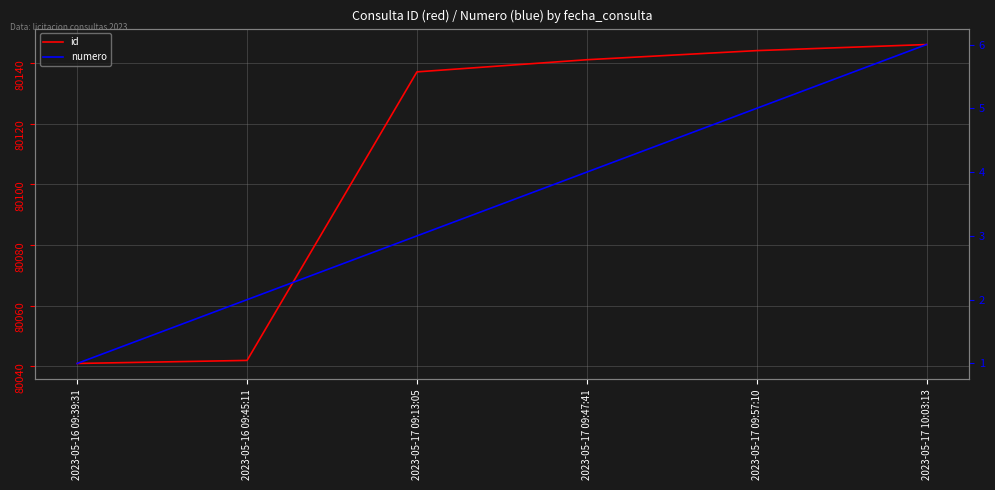

What is the value of the id point at the 4th from the left?

80141